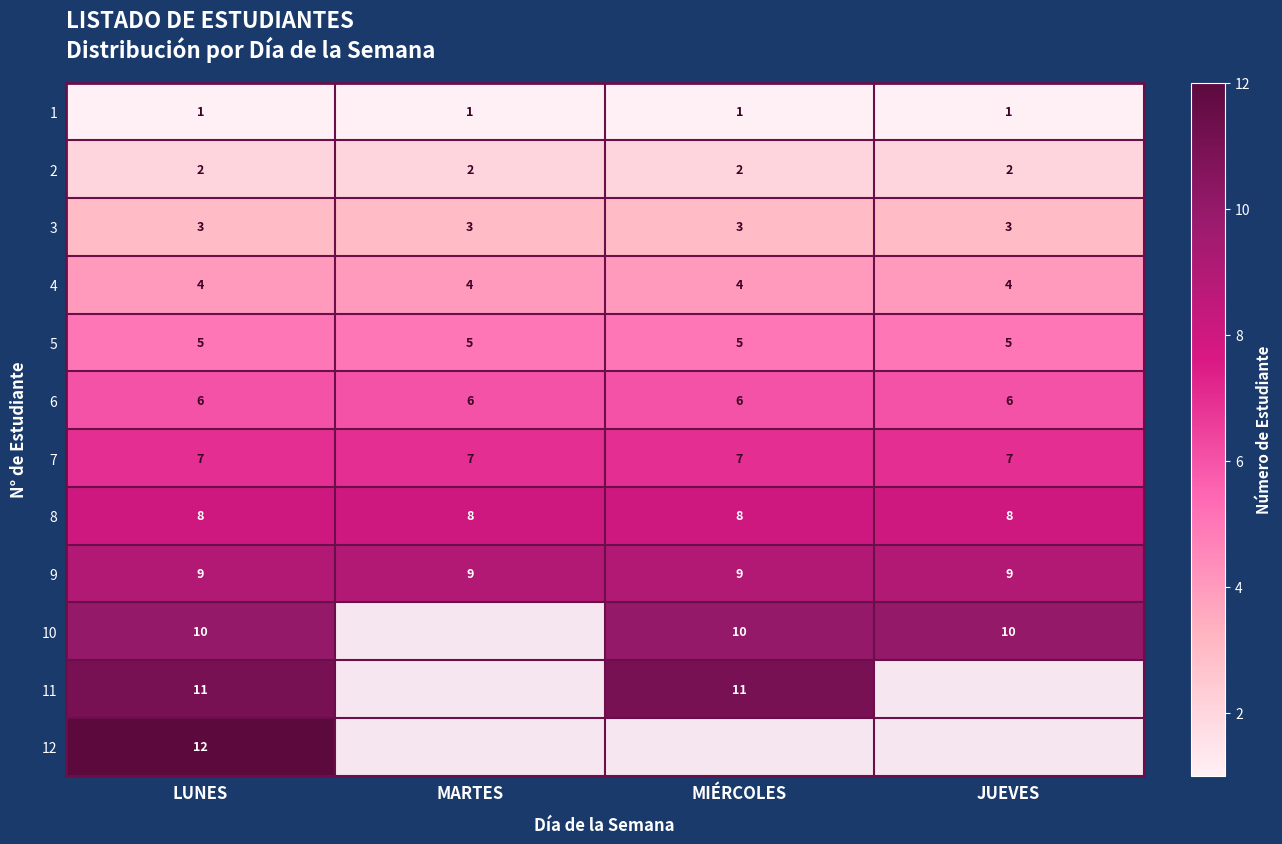

True or false: 3 has a value of 1 at LUNES.

False